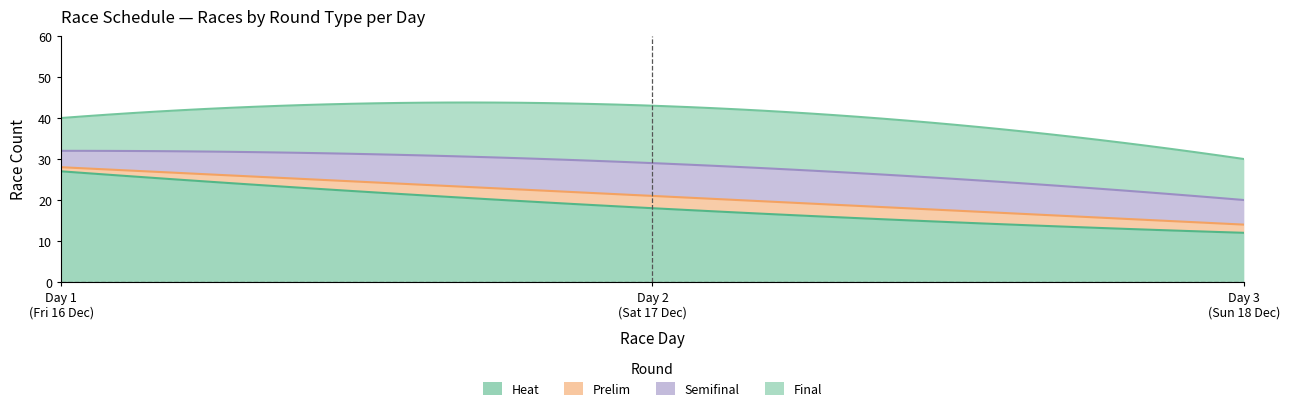

The value of heat at Day 1 is 10. True or false?

False